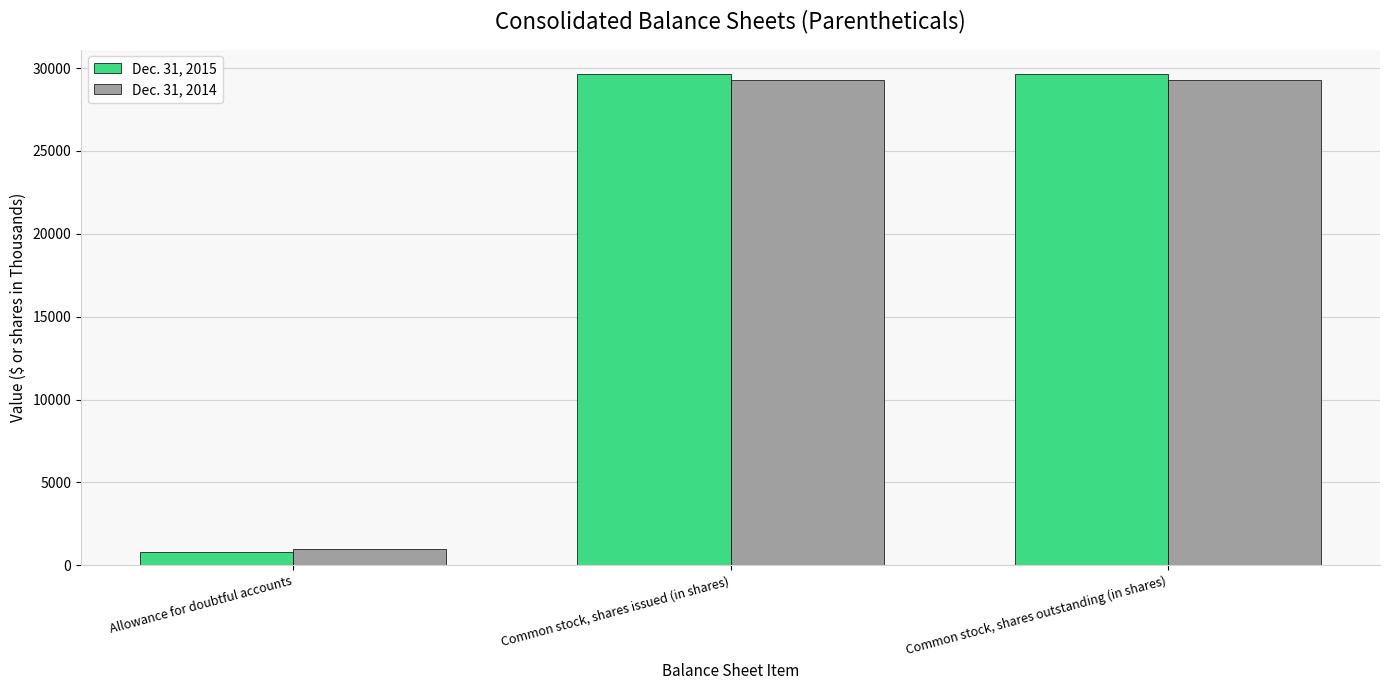

How many data points does each series have?

3